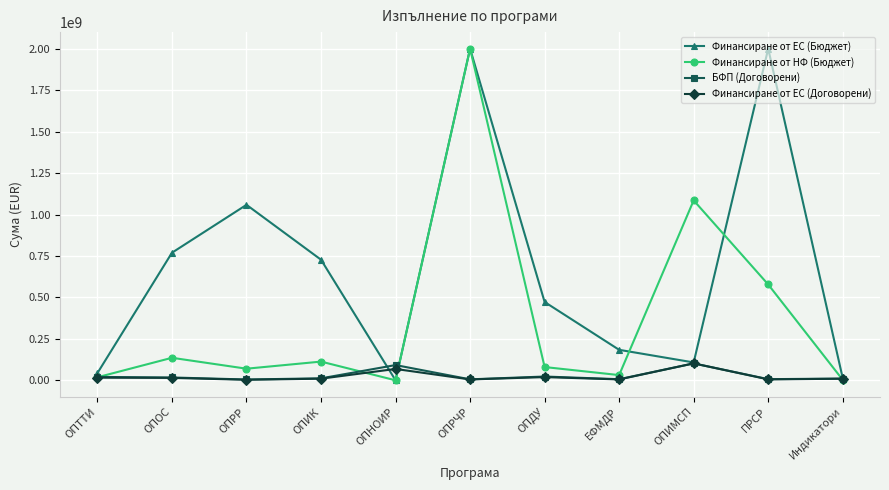

What is the minimum value shown in the chart?

18406.6